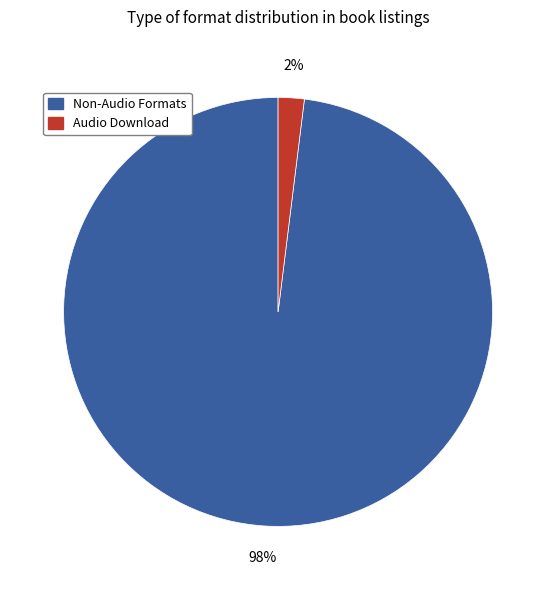

Is it true that Audio Download is 2% of the pie?

True